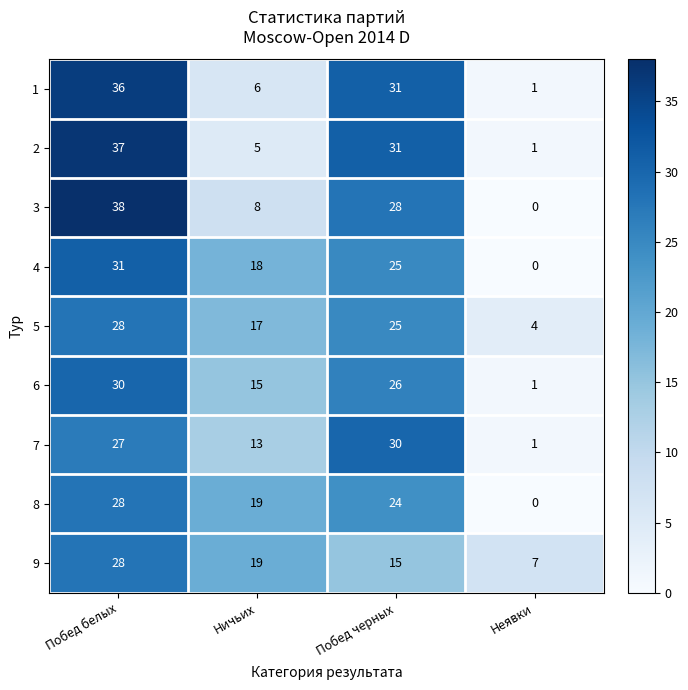

What is the sum of the 1 values at Побед черных and Побед белых?

67